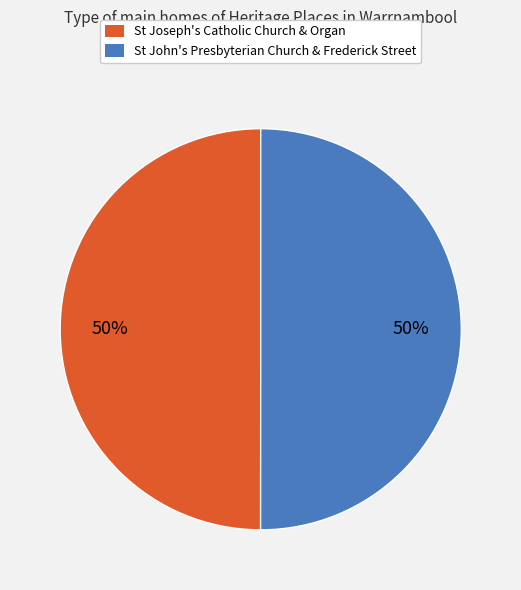

To the nearest percent, what portion does St Joseph's Catholic Church & Organ represent?

50%